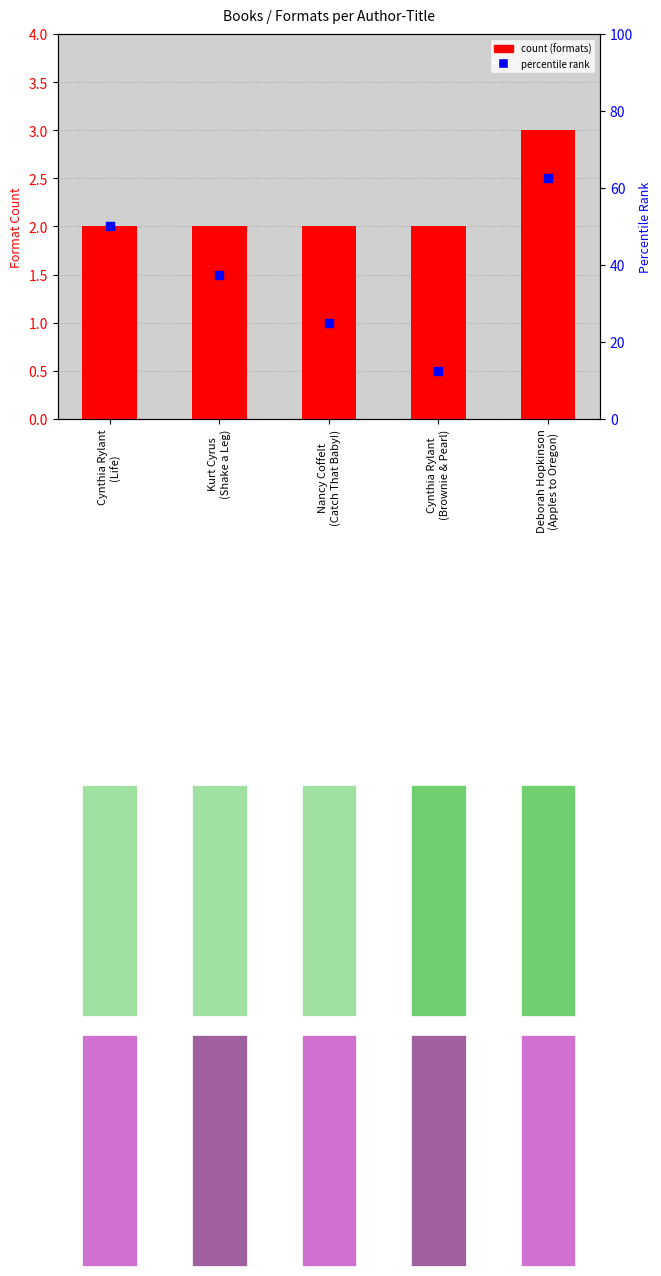

Which series has the largest total across all categories?

percentile rank